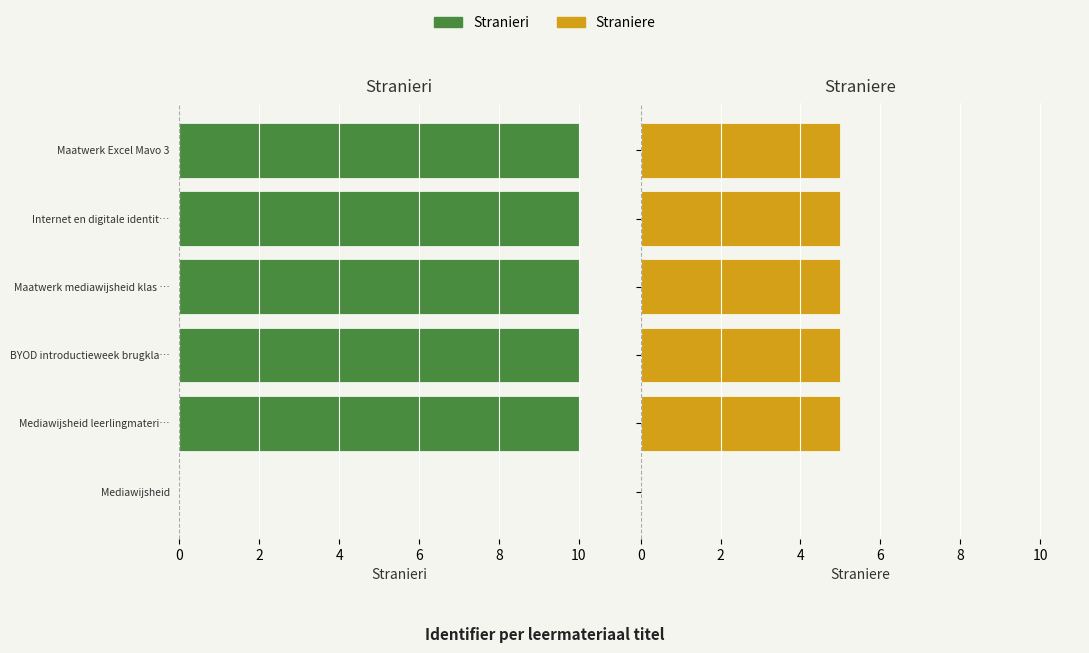

How many series are shown in this chart?

2